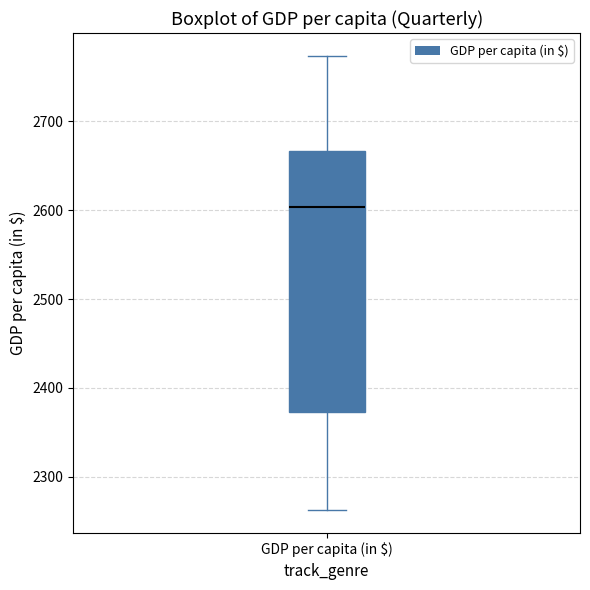

Transcribe this box plot: give where the median line is, the range the box spans, and where the two whiskers end, as read against the y-axis. The values are not printed on the chart, so give them approximately, as read against the axis.

median 2600, box 2370 to 2670, whiskers 2260 to 2770